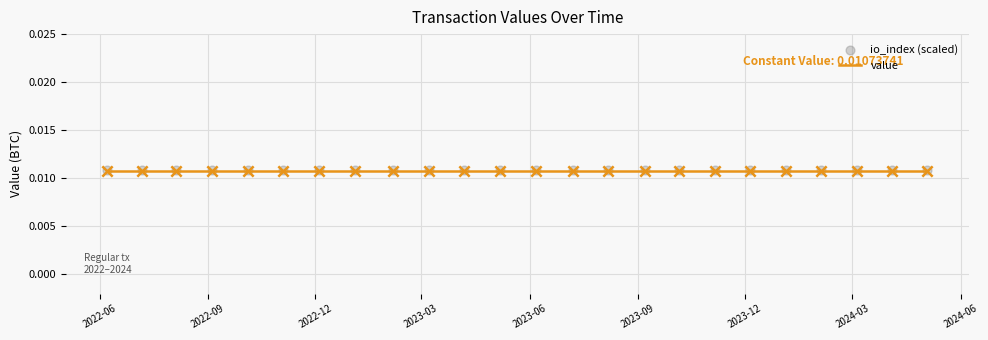

Which series has the largest Y range (max minus min)?

value